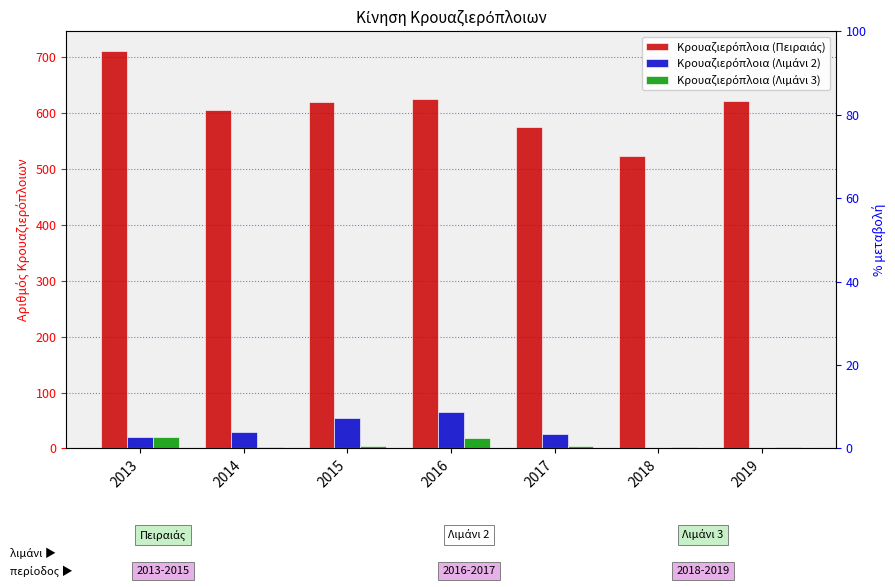

What is the average value of the Κρουαζιερόπλοια (Λιμάνι 3) series?

8